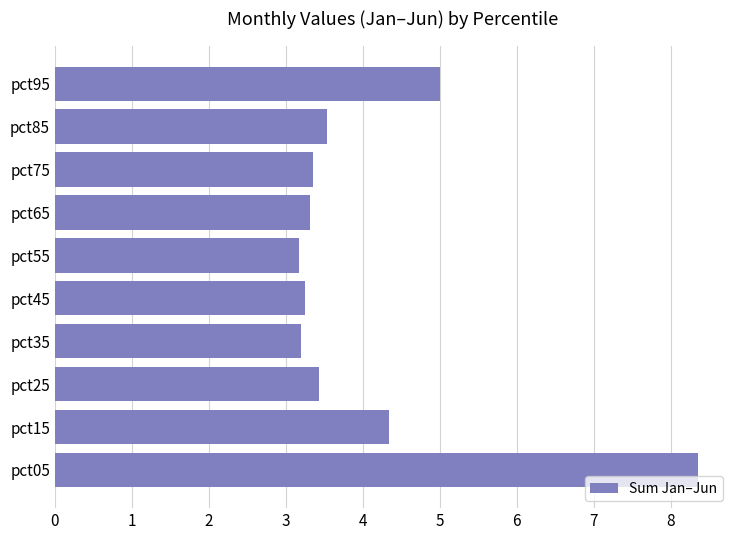

Which has a higher value, pct15 or pct25?

pct15